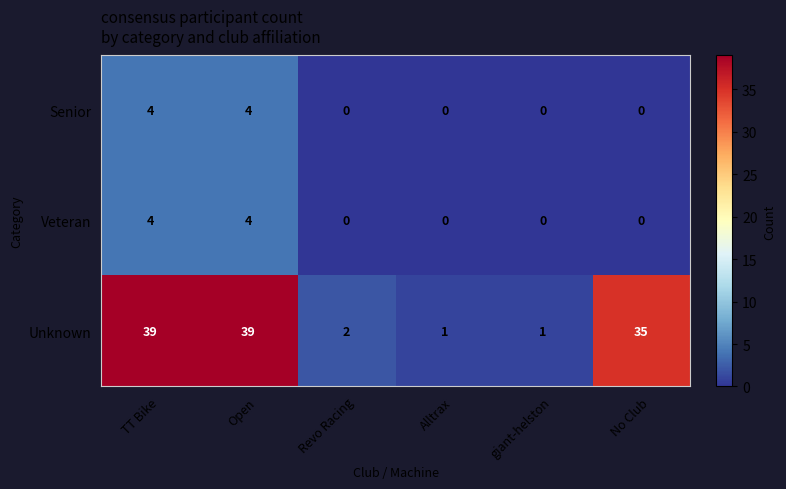

How many data points in Veteran are above 0?

2